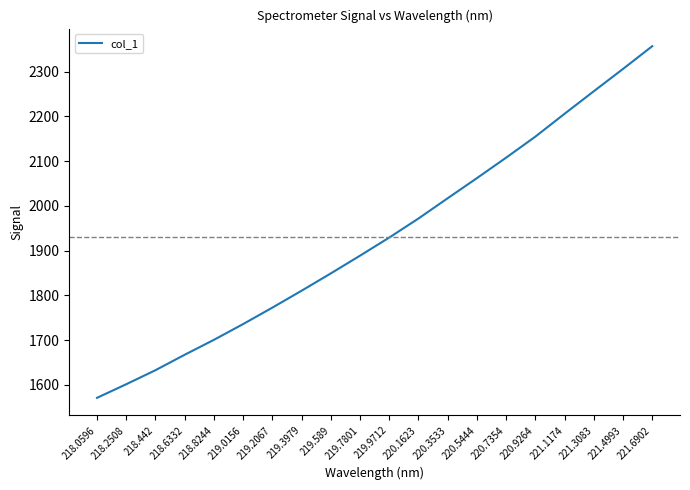

Reading left to right, list all the values displayed in this chart.

1571.0	1601.4	1632.8	1667.3	1700.6	1735.9	1772.6	1810.5	1849.1	1888.8	1929.3	1971.9	2017.2	2062.2	2108.0	2155.0	2206.1	2256.5	2306.4	2357.2